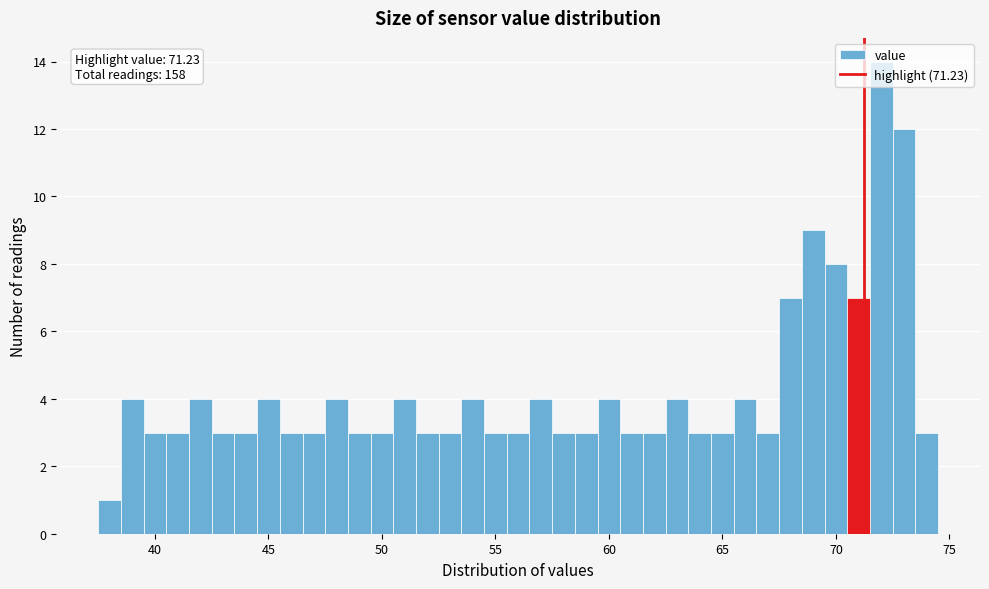

Around what value on the x-axis is the tallest bar? Give the approximate position of its centre, as read against the axis.

72.0